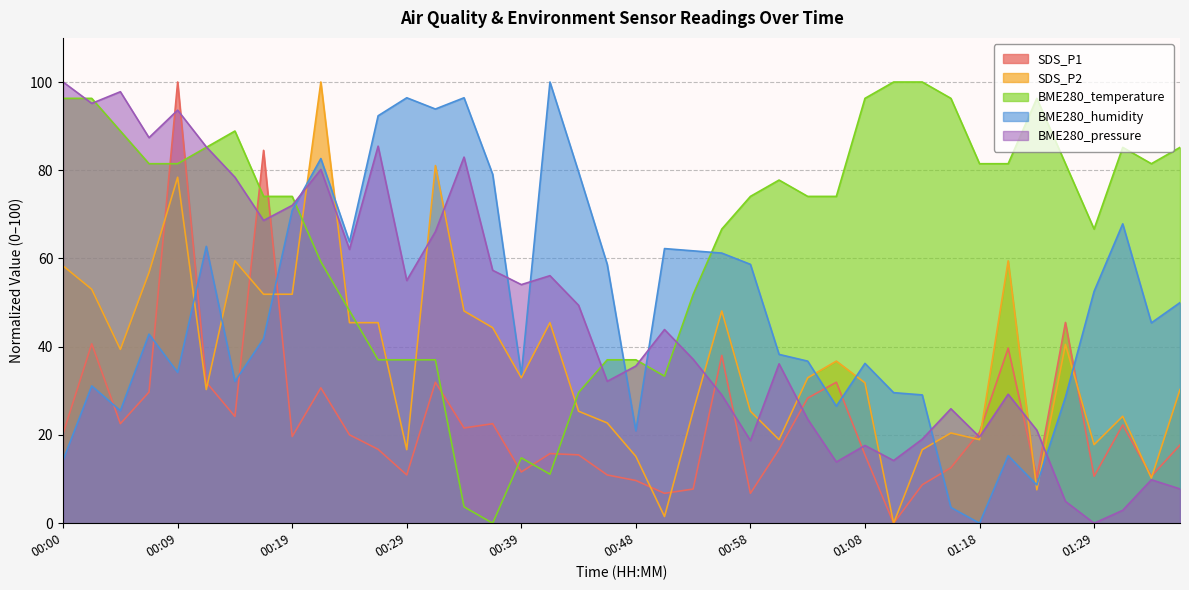

True or false: SDS_P1 has a value of 7.7 at 00:53.

True